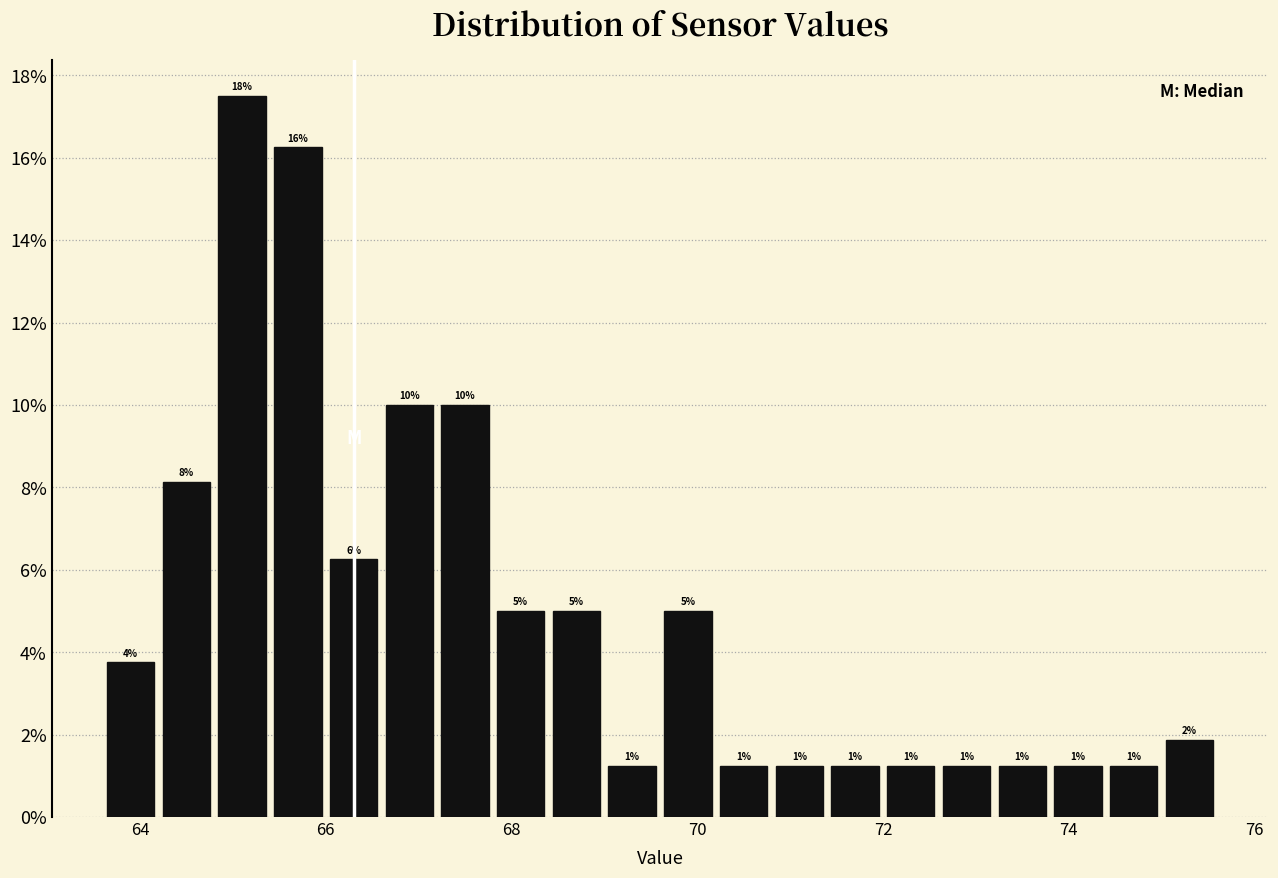

Around what value on the x-axis is the tallest bar? Give the approximate position of its centre, as read against the axis.

65.2